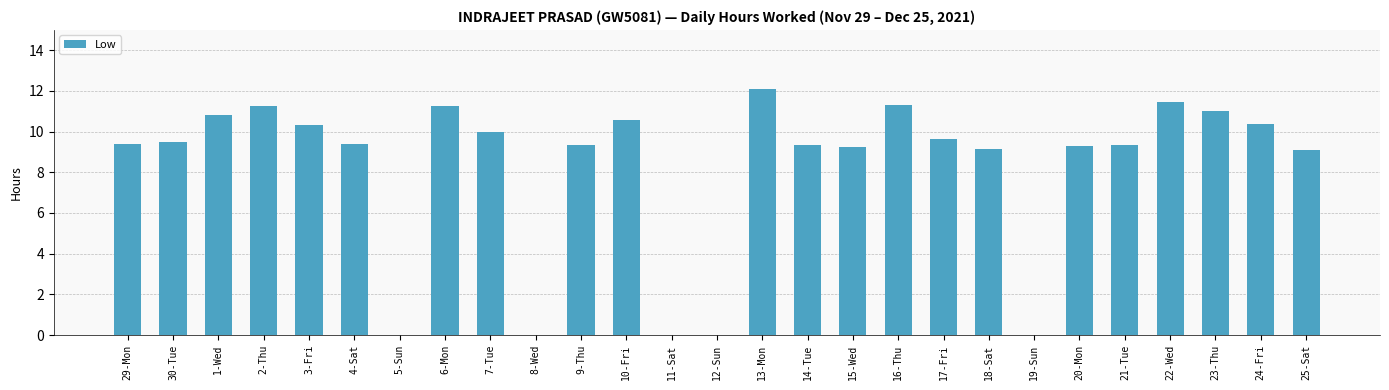

What is the change in value from 30-Tue to 5-Sun?

-9.5